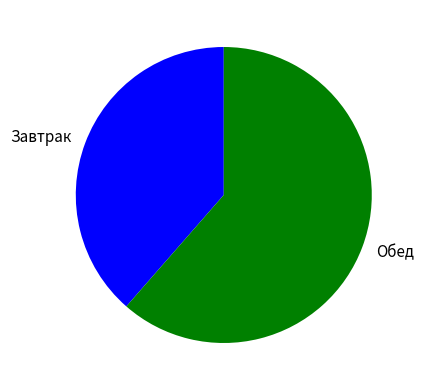

Approximately how many times larger is the value at Обед compared to Завтрак?

1.6